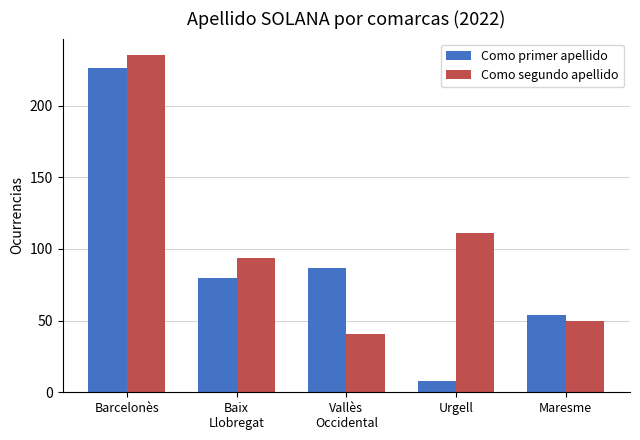

At which label does Como primer apellido reach its minimum?

Urgell